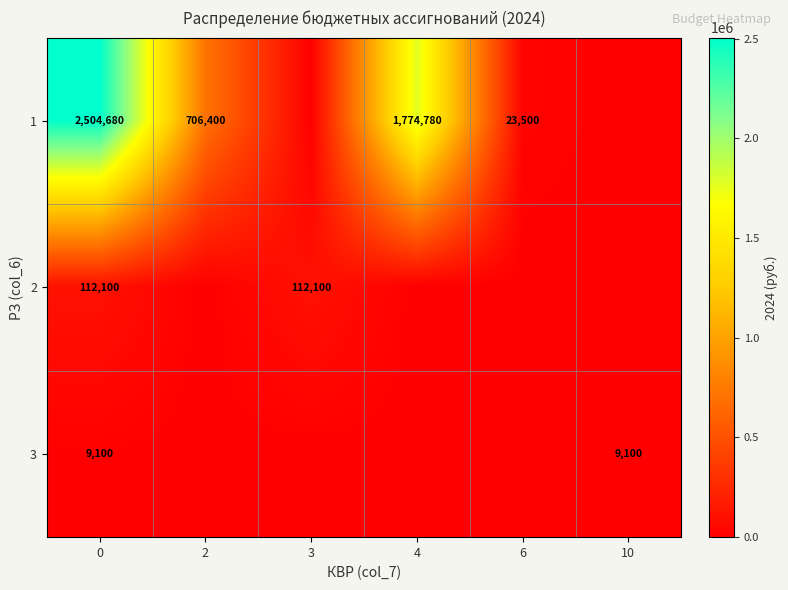

What is the maximum value for row_1?

112100